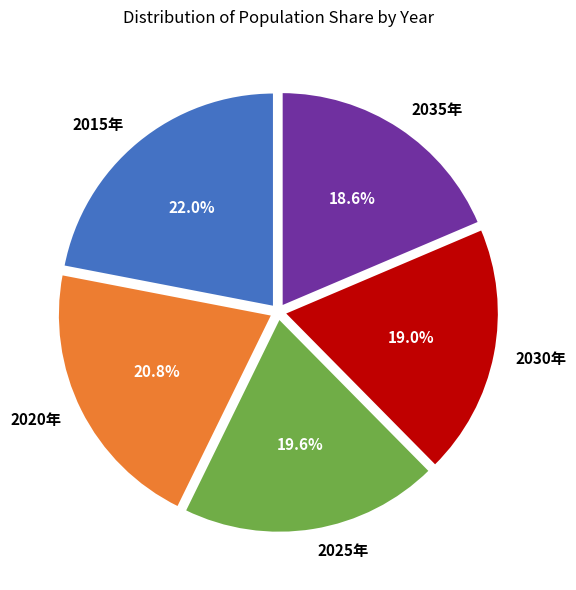

How many slices are in this pie chart?

5